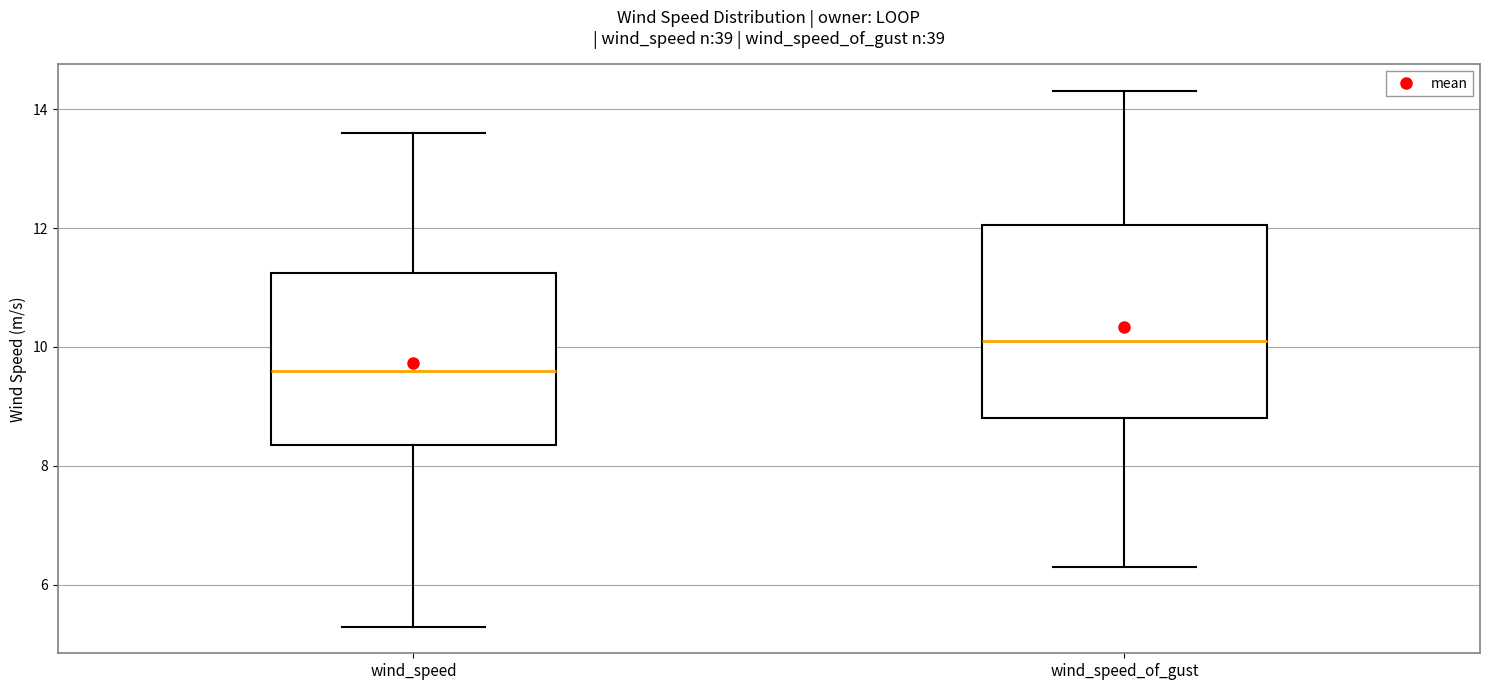

Which box has the lowest median line?

wind_speed